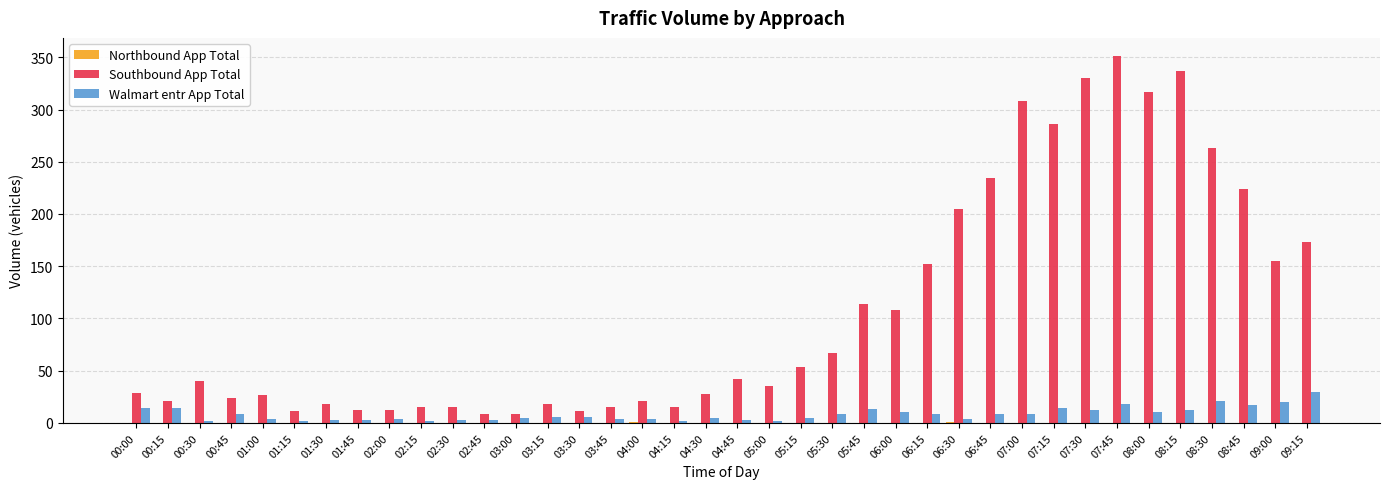

The value of Southbound App Total at 06:30 is 205. True or false?

True